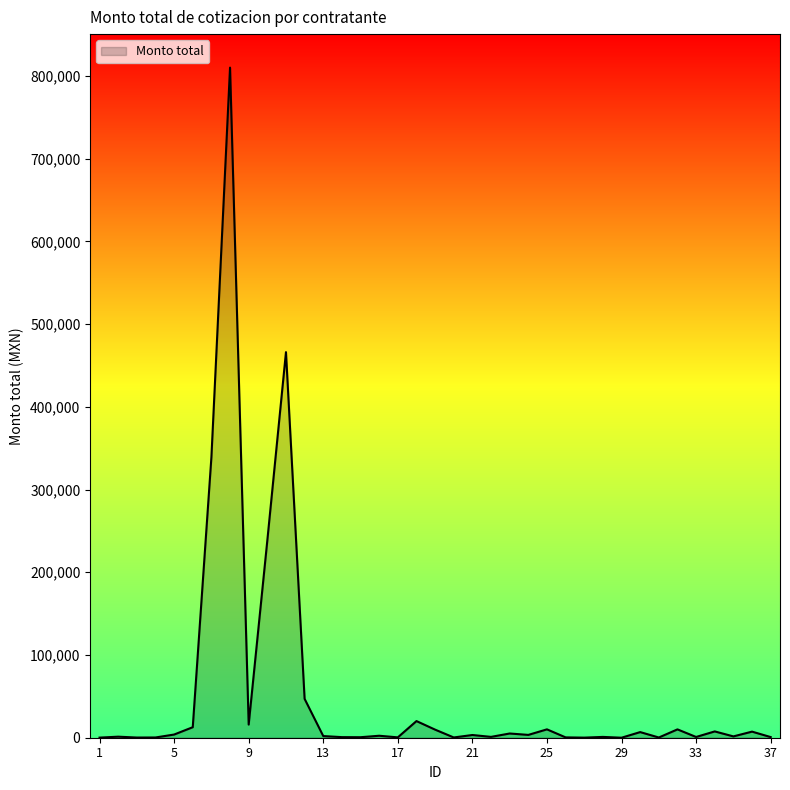

True or false: the data has more than 0 interior local peaks.

True